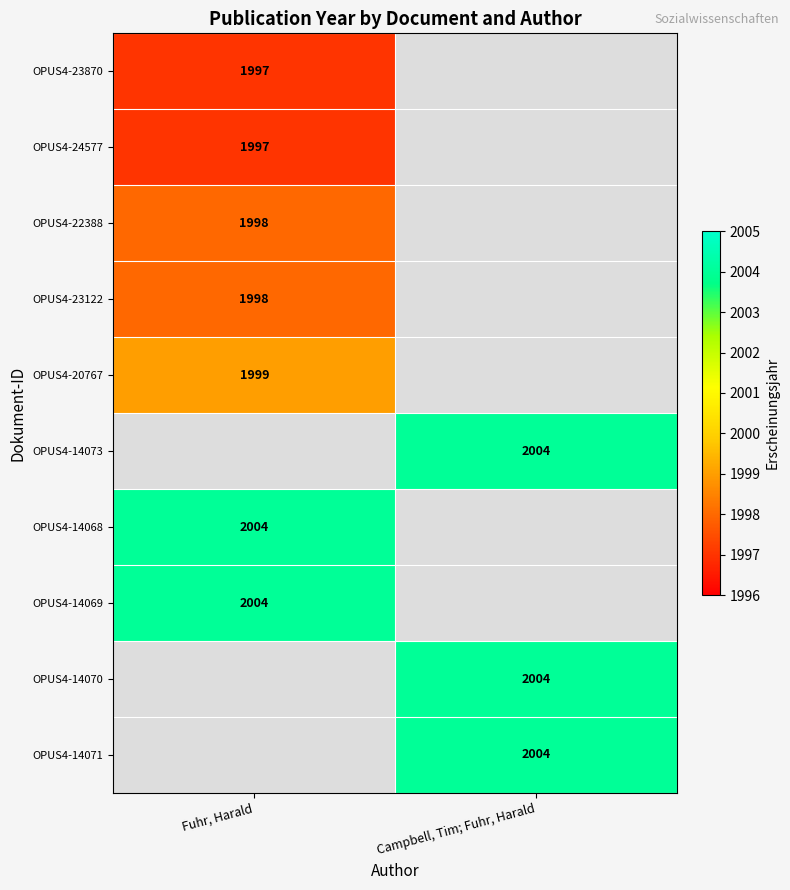

True or false: OPUS4-14071 has a value of 2004 at Campbell, Tim; Fuhr, Harald.

True